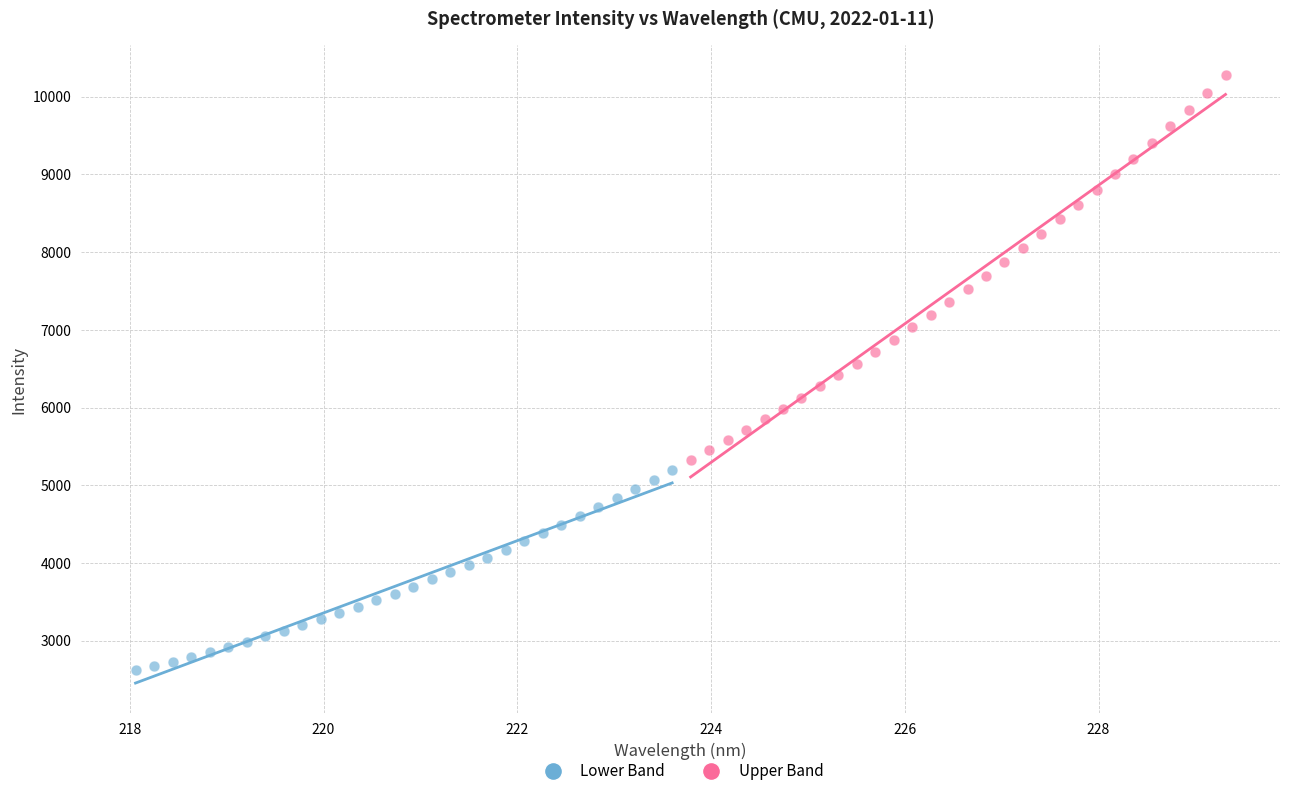

What are all the series names shown in the legend?

Lower Band, Upper Band